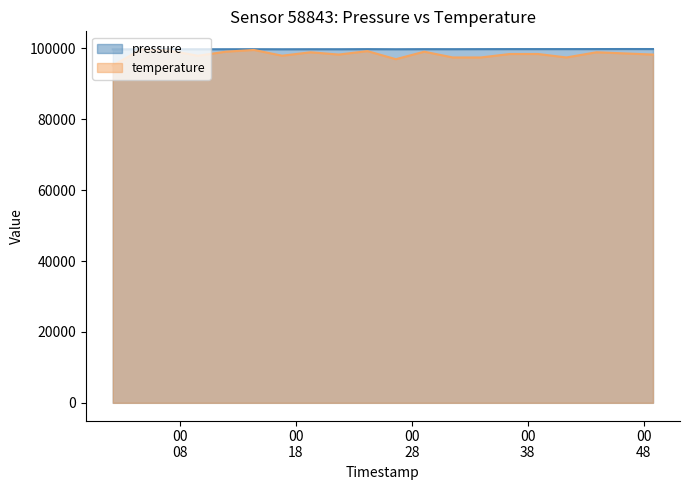

How many lines are shown in the chart?

2